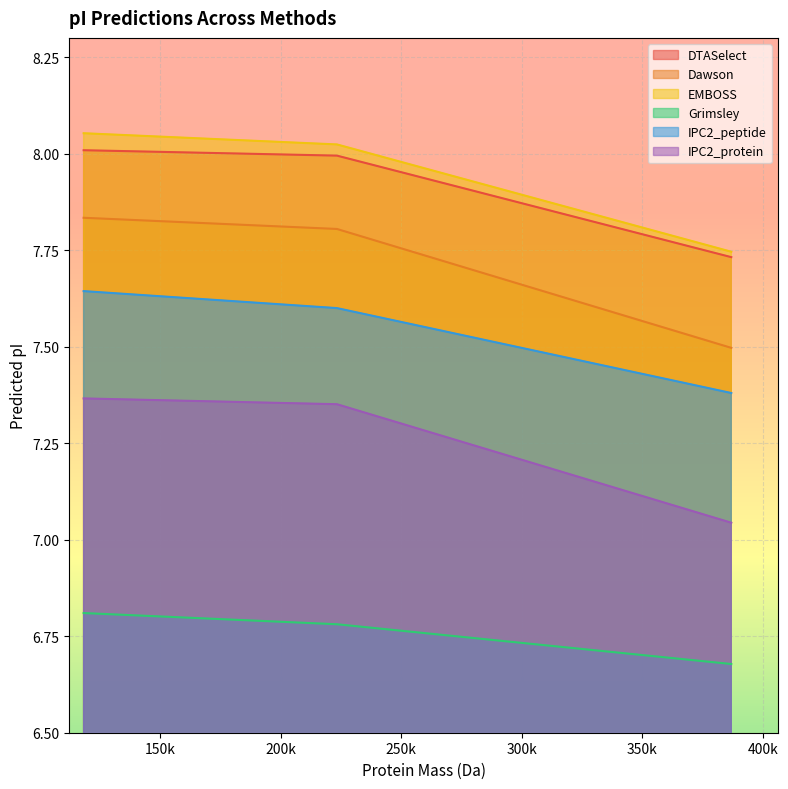

Between 223288.9421400008 and 386953.2905400052, which series saw the biggest shift?

Dawson